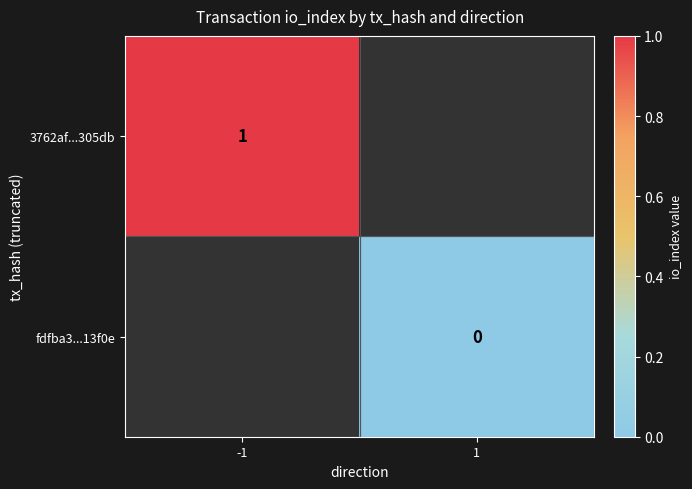

Is it true that 3762af...305db equals 1 at -1?

True